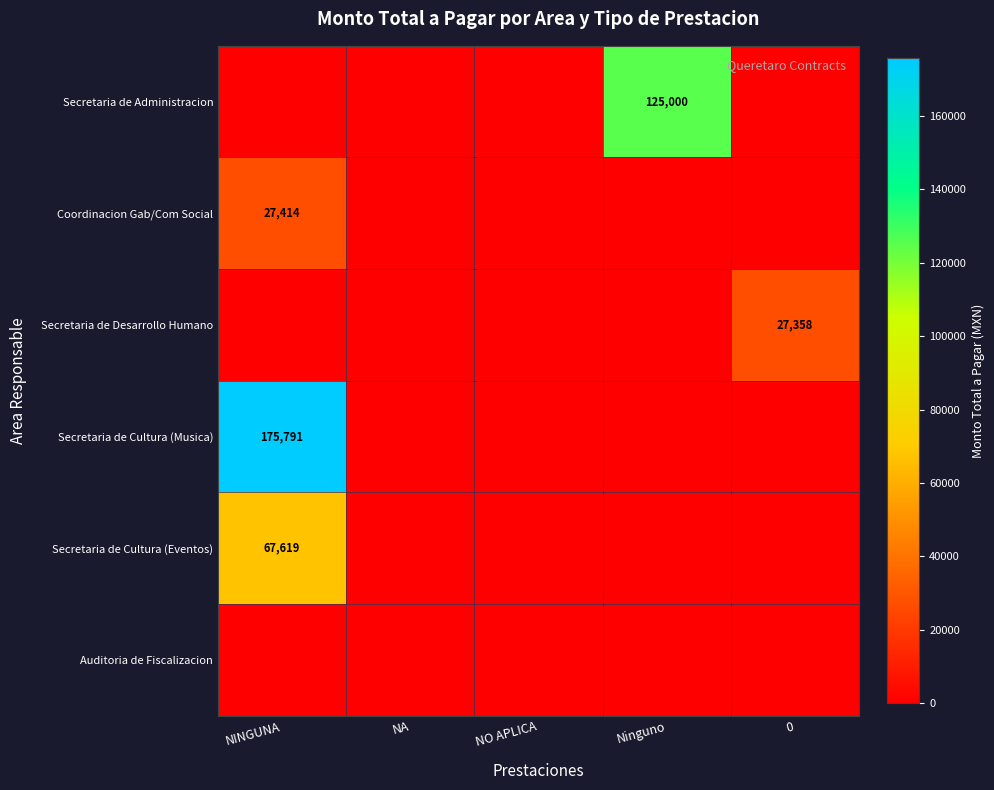

What is the total value across all series at 0?

27358